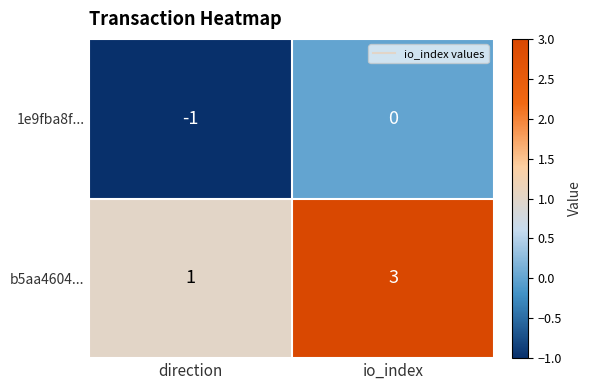

At which category is the sum across all series the highest?

io_index